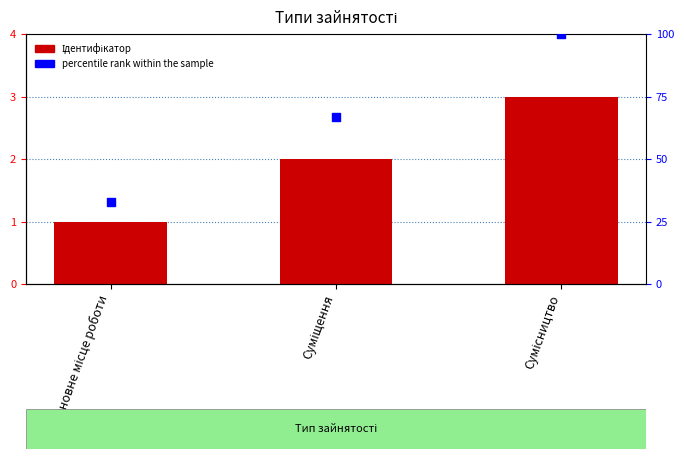

Which series has the largest total across all categories?

percentile rank within the sample